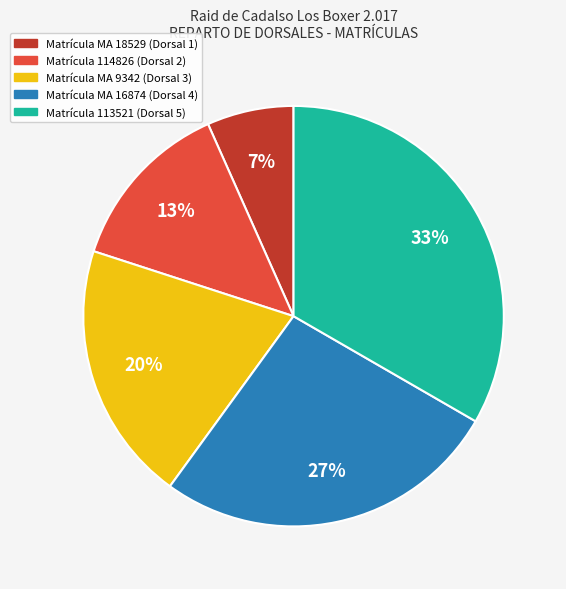

Is there any slice that represents more than half of the pie?

No